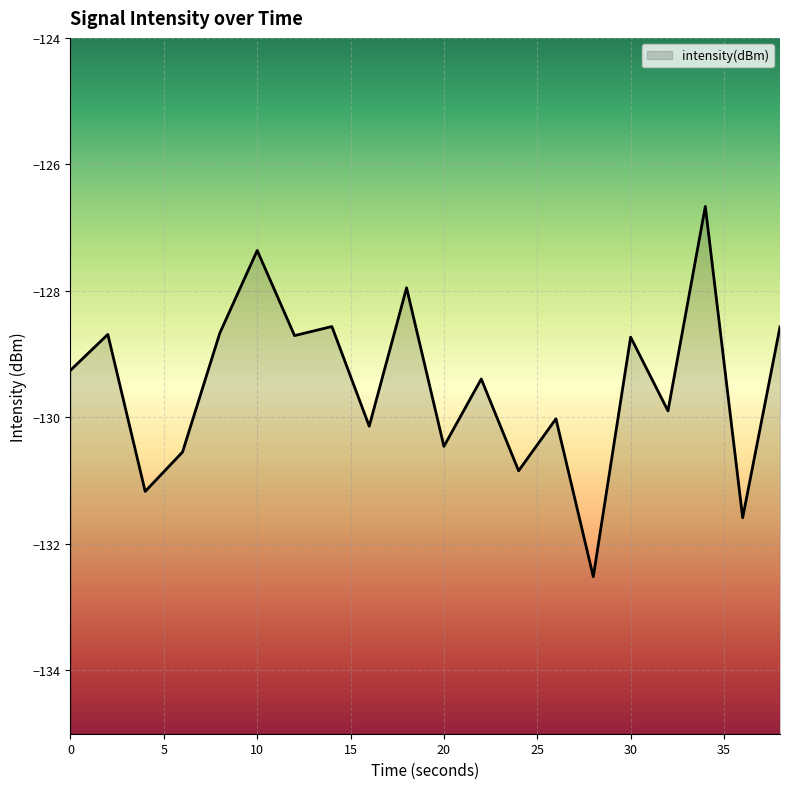

Rank the categories by value from highest to lowest.

34, 10, 18, 14, 38, 8, 2, 12, 30, 0, 22, 32, 26, 16, 20, 6, 24, 4, 36, 28